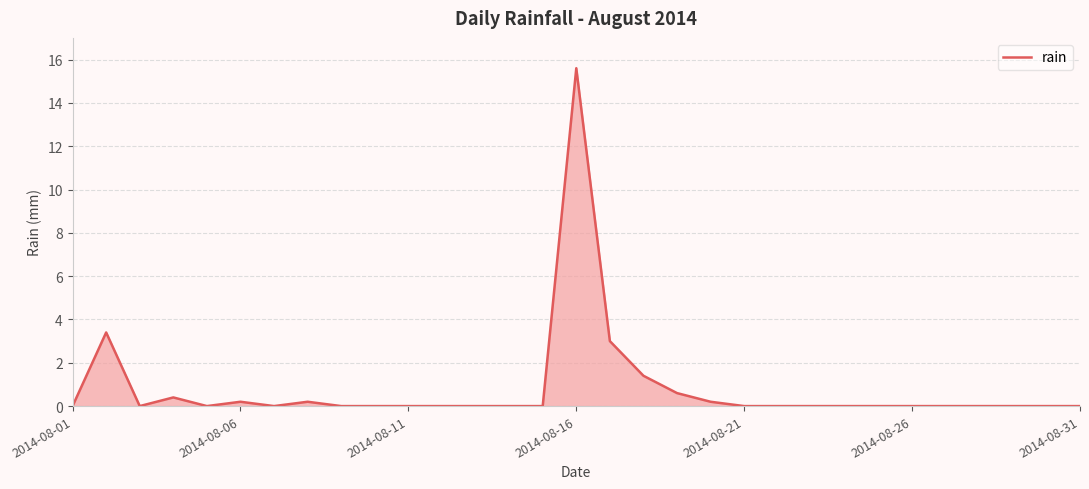

What is the difference between the maximum and minimum values?

15.6